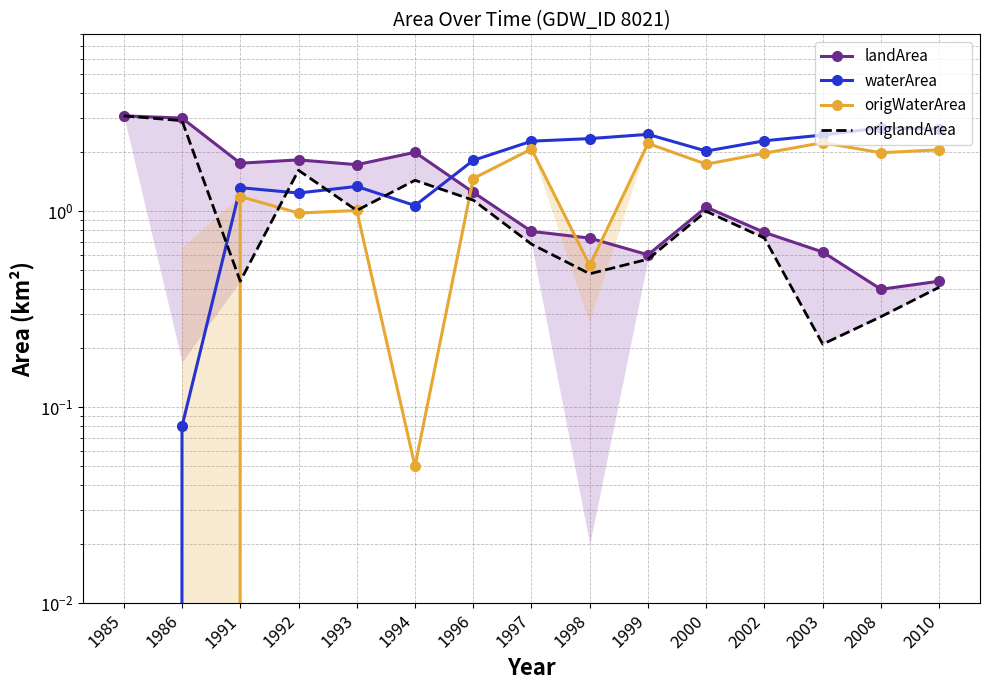

In origlandArea, how many points are higher than both neighbors (excluding endpoints)?

3